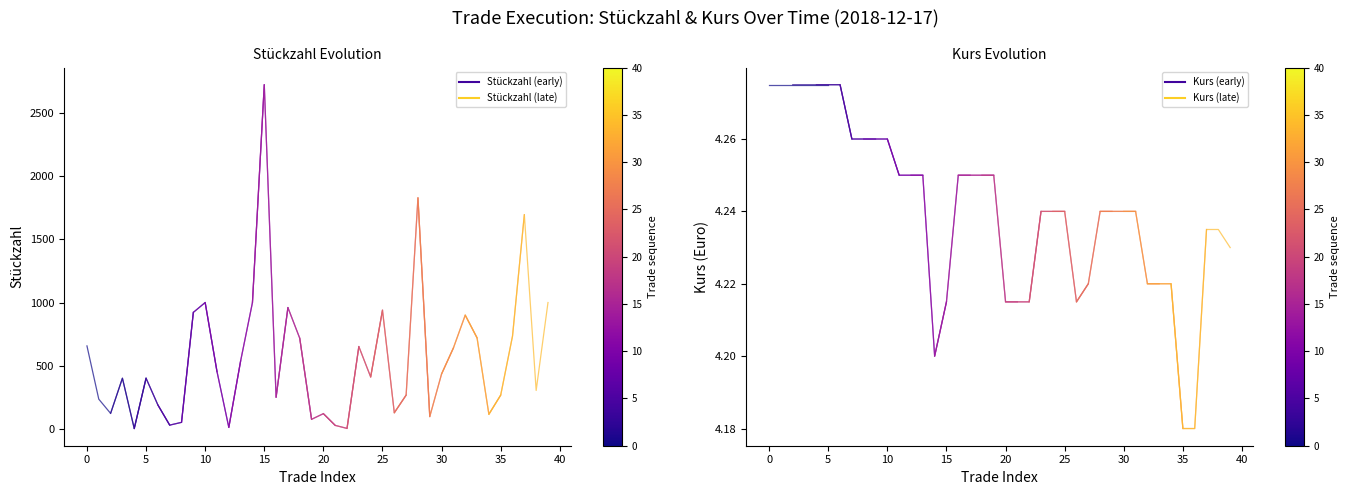

At 0, list the series in order from smallest to largest.

Kurs, Stückzahl